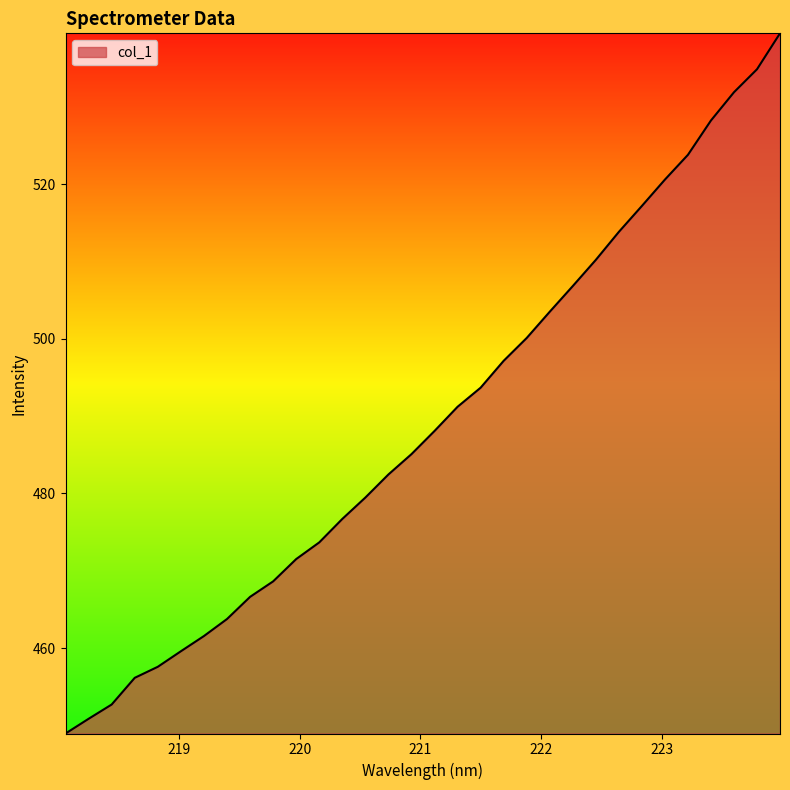

What is the greatest value displayed?

539.5